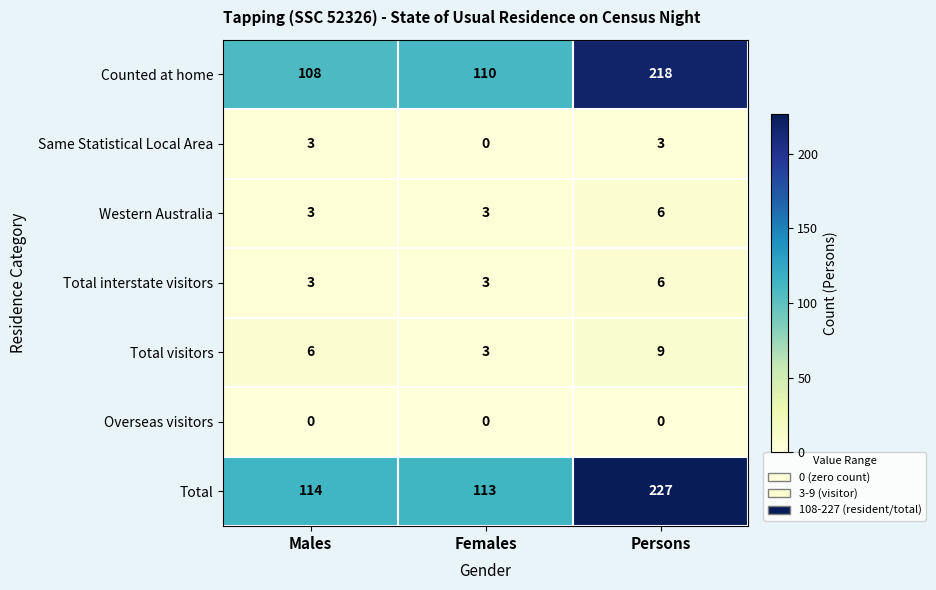

The value of Total visitors at Males is 6. True or false?

True